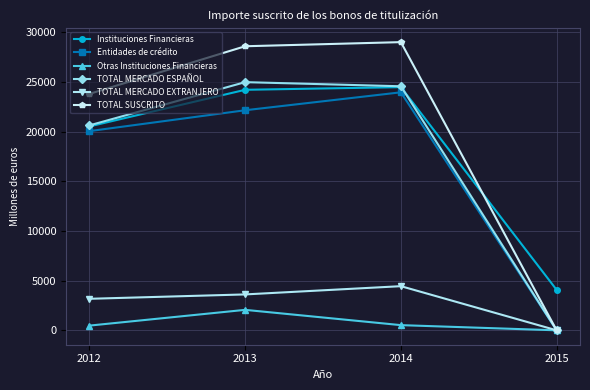

Does the chart have visible grid lines?

Yes